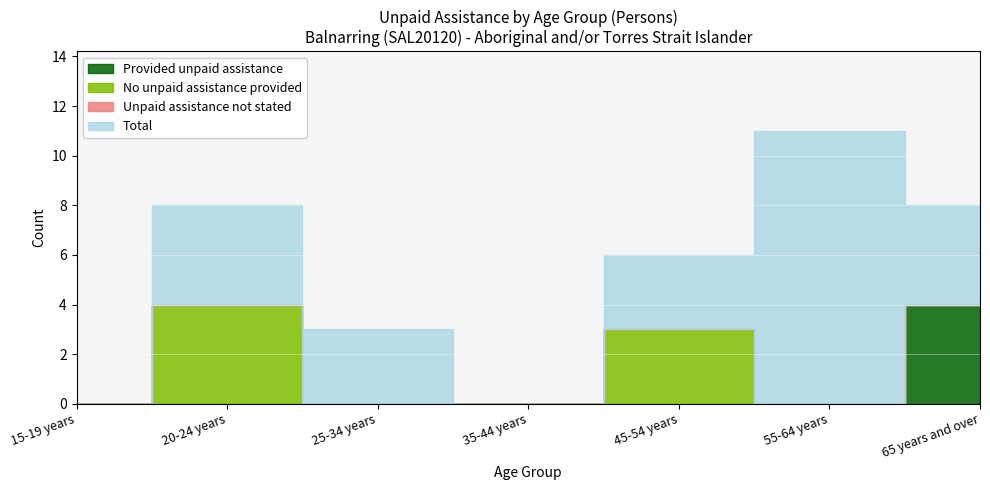

How many series are shown in this chart?

4